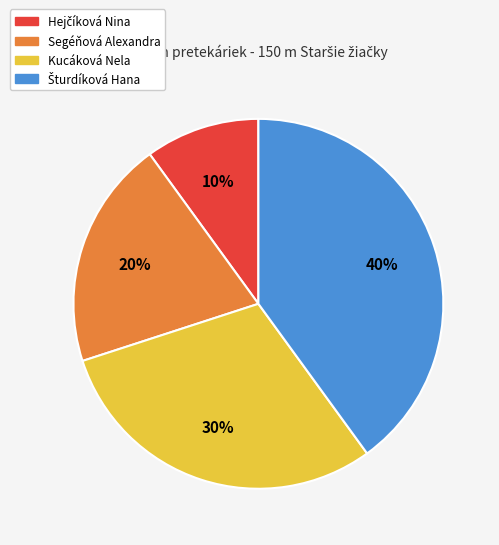

To the nearest percent, what percentage of the pie is Kucáková Nela?

30%